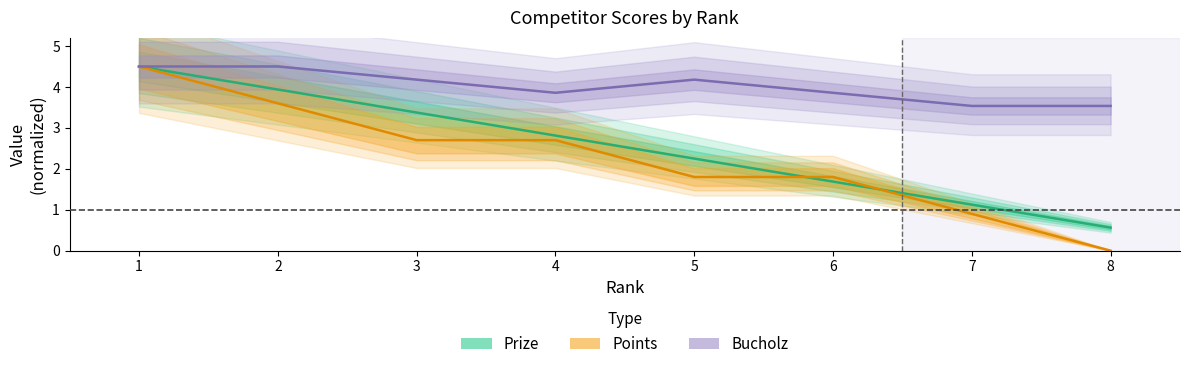

At which label is Bucholz closest to 4?

4